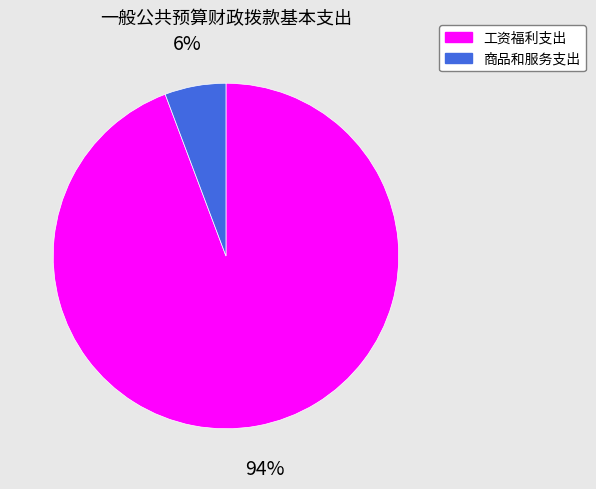

To the nearest percent, what is the average slice percentage?

50%